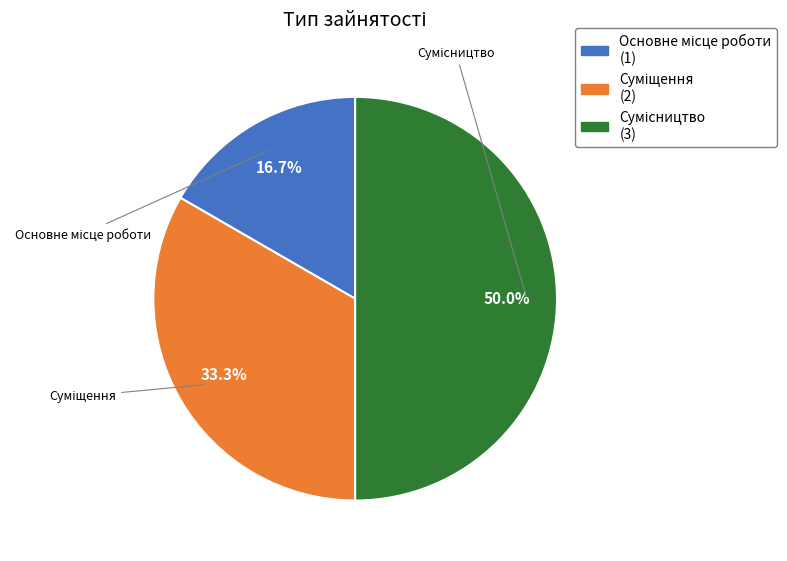

What is the ratio of the value at Основне місце роботи to the value at Сумісництво?

0.3